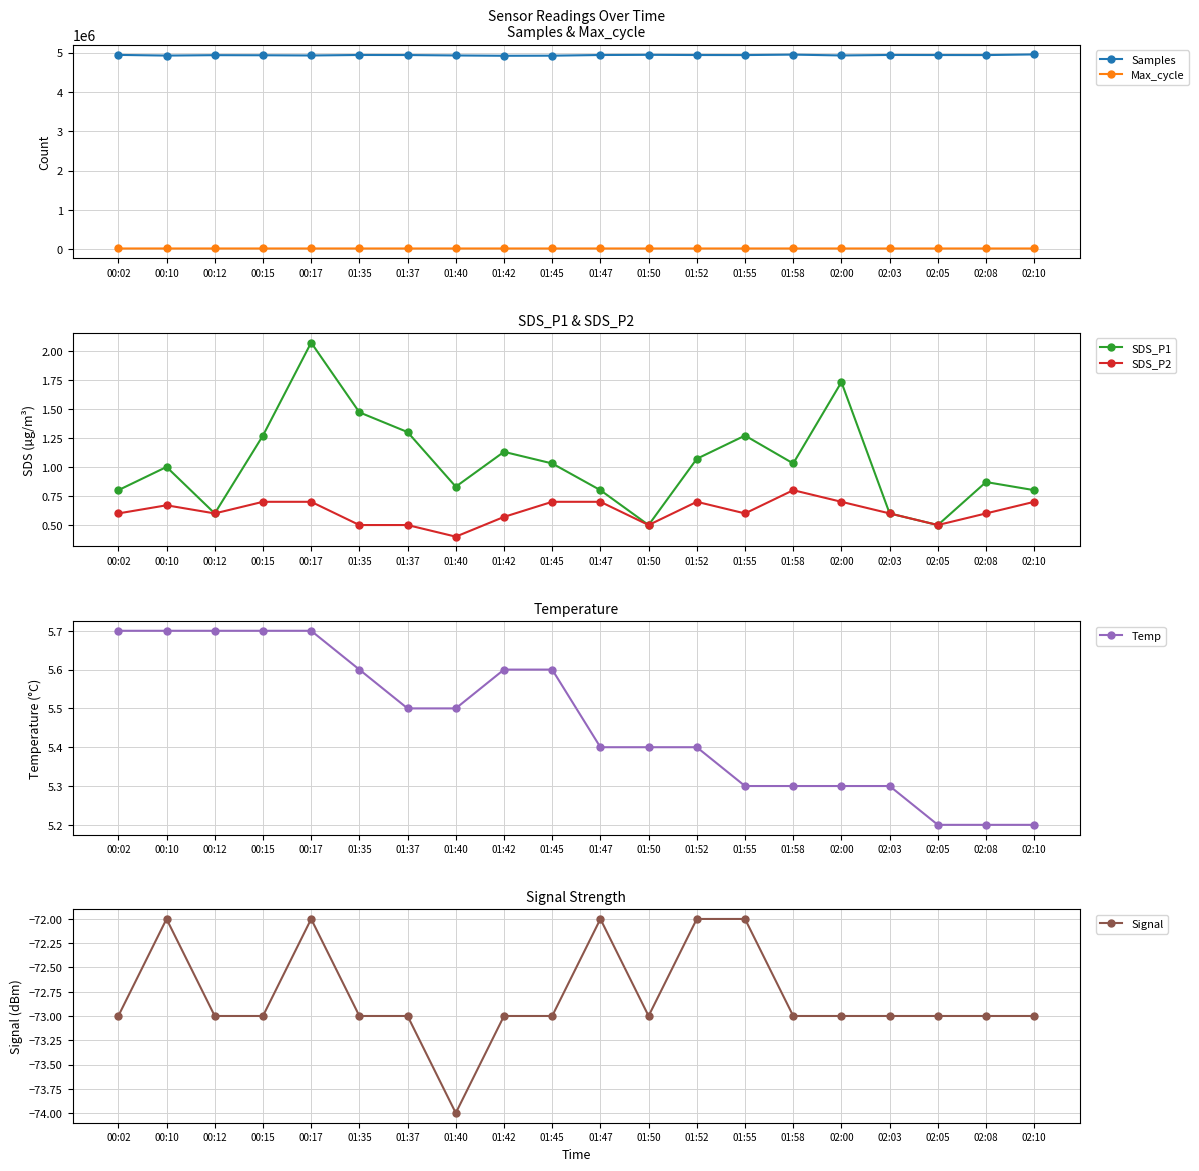

What value does the Max_cycle series have at 01:40?

20182